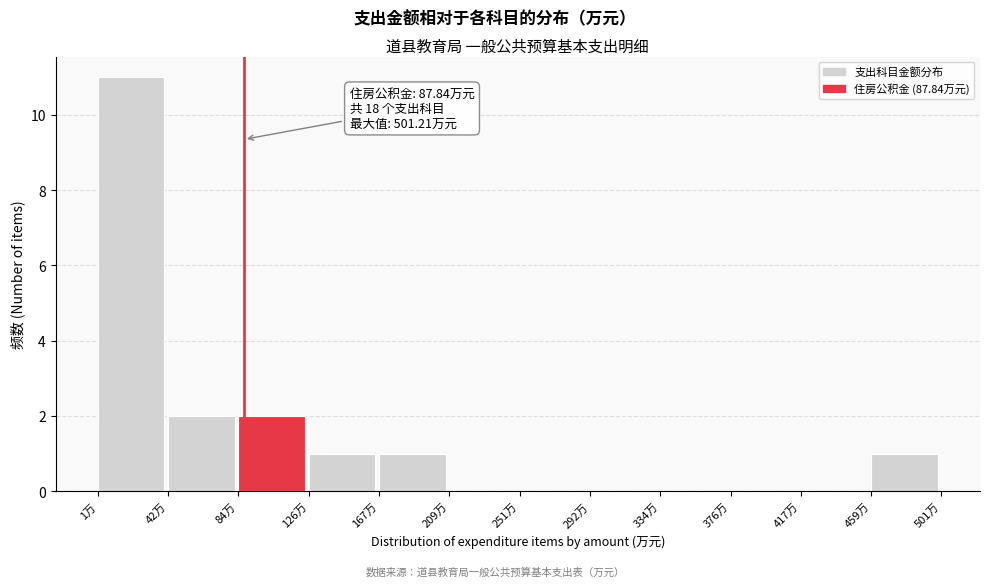

Over which range of the x-axis is the bar tallest?

0 to 45